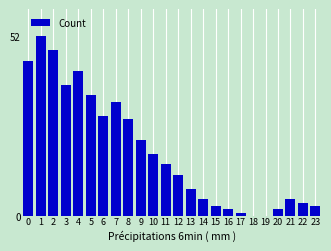

Between 23 and 17, which is larger?

23